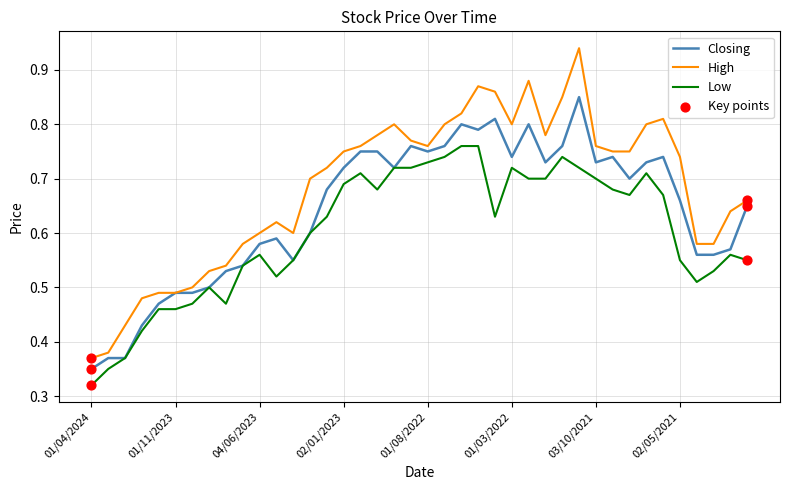

Which series has the widest spread of values?

High